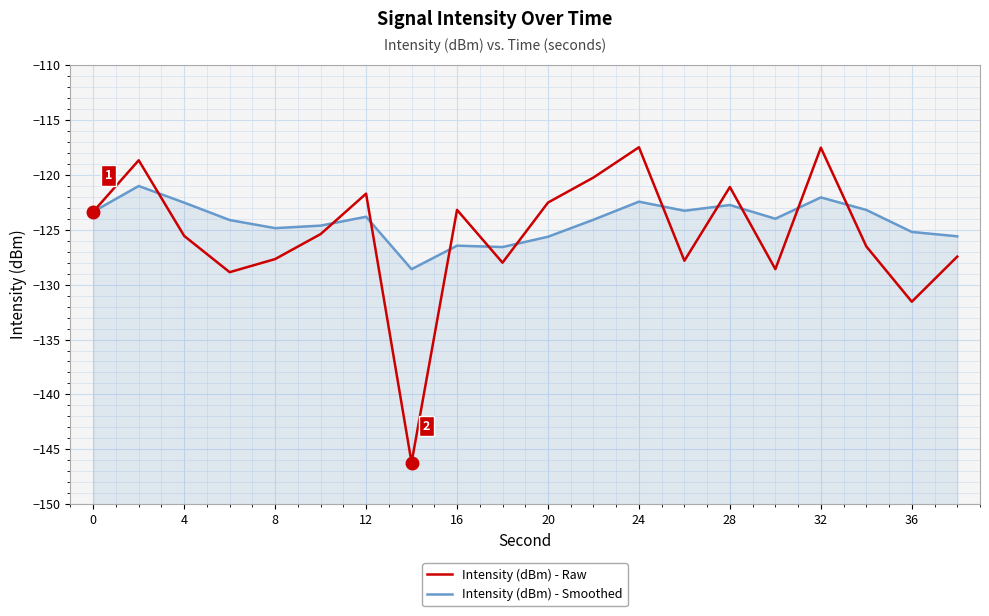

What are all the series names shown in the legend?

Intensity (dBm) - Raw, Intensity (dBm) - Smoothed